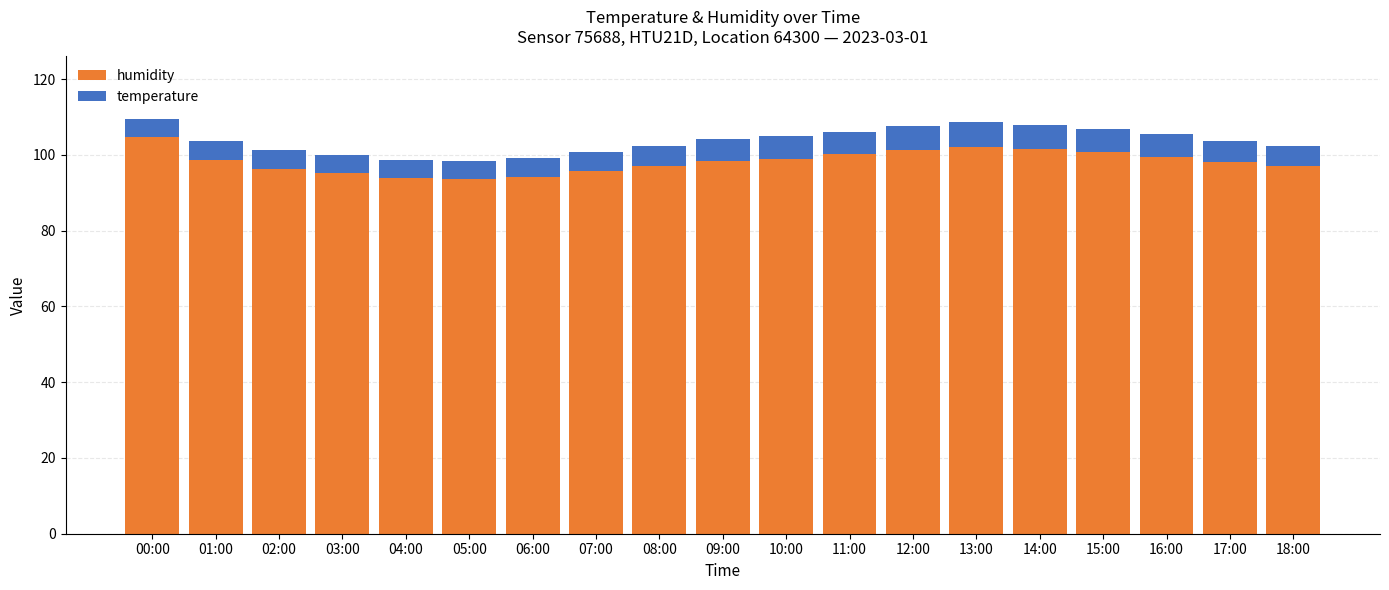

What is the sum of all humidity values?

1866.8